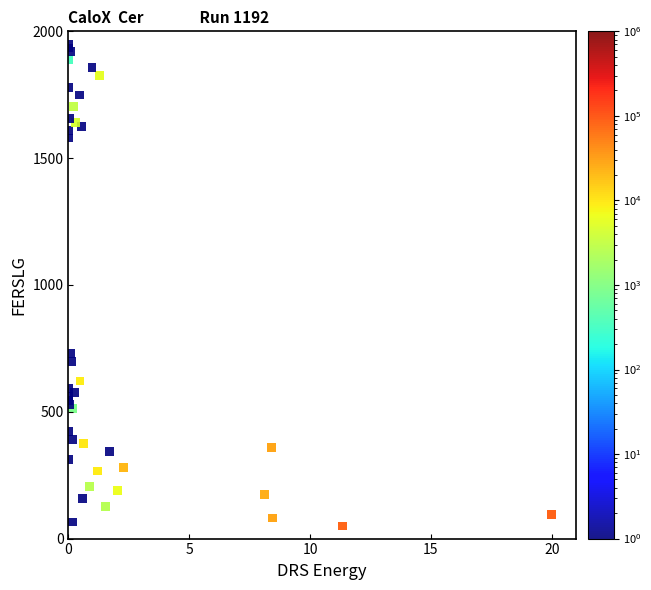

What Y value in the scatter plot is closest to 1000?

729.7